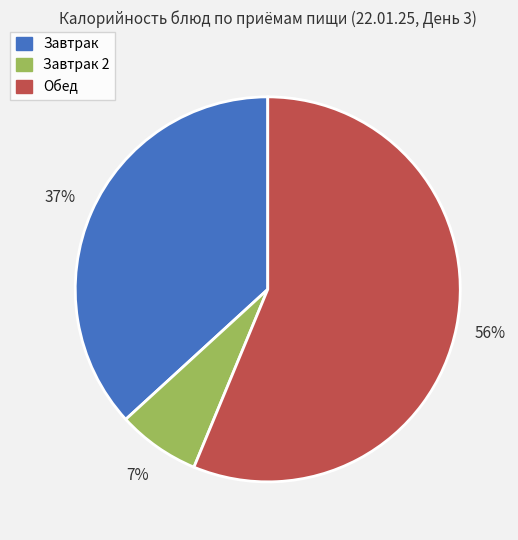

Approximately how many times larger is the value at Завтрак compared to Завтрак 2?

5.3